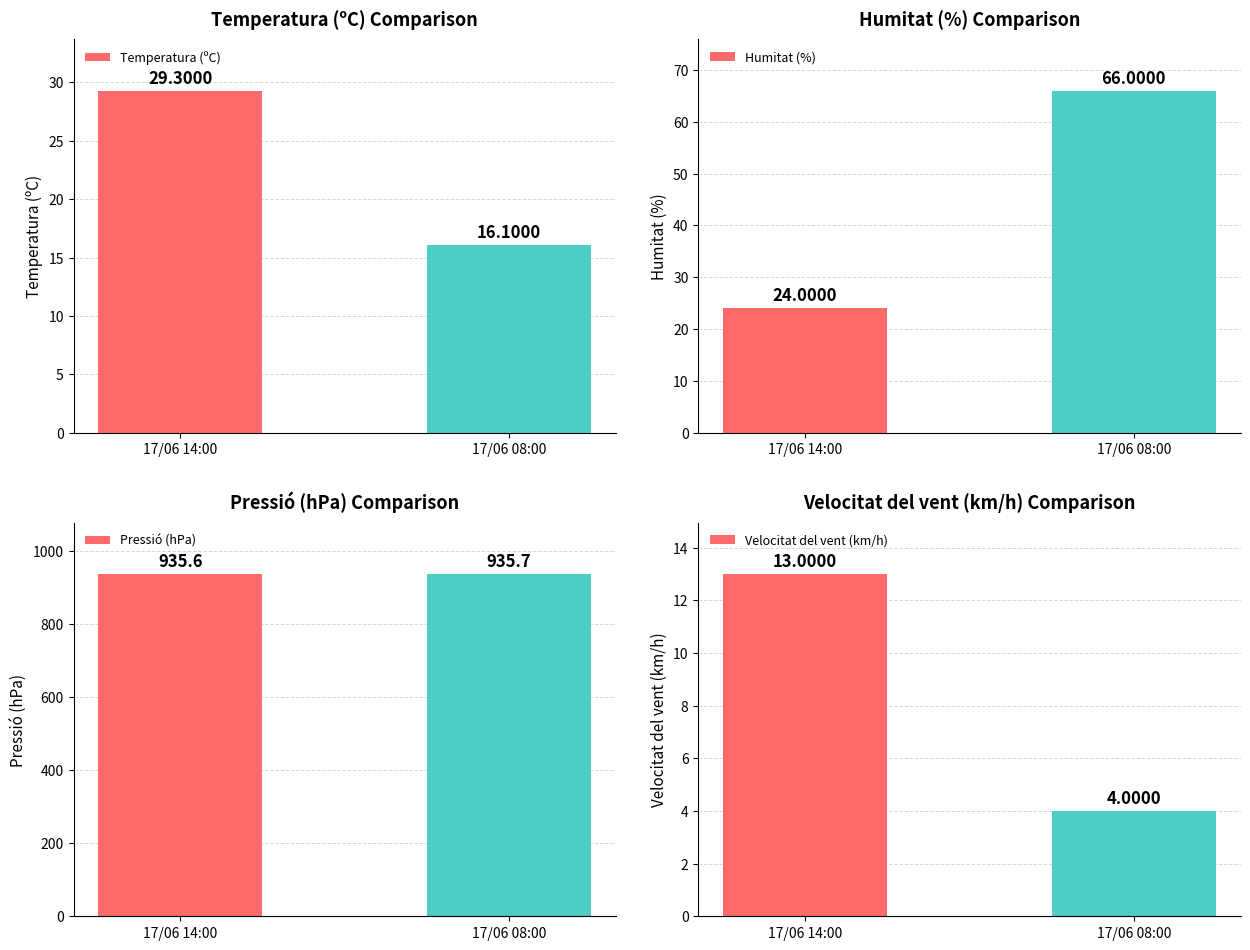

What are all the series names shown in the legend?

Temperatura (ºC), Humitat (%), Pressió (hPa), Velocitat del vent (km/h)